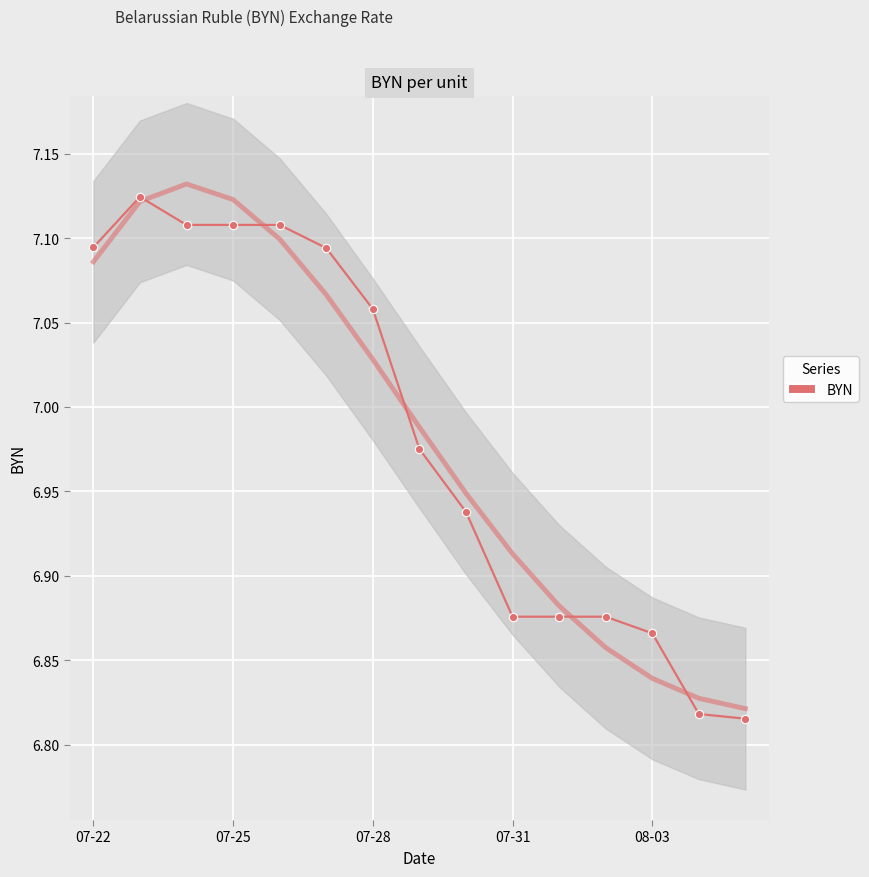

True or false: there are more than 1 points higher than both neighbors.

False